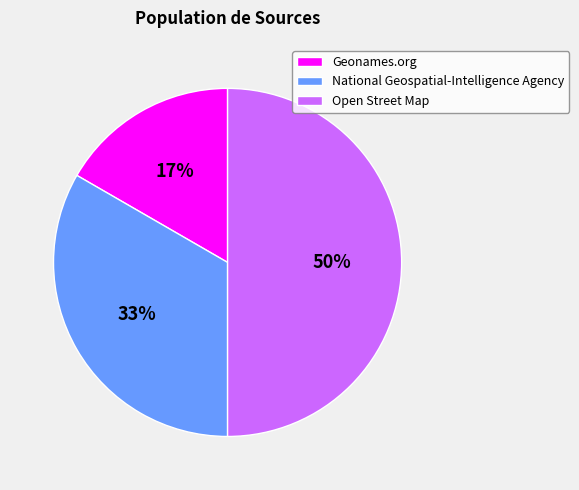

Do National Geospatial-Intelligence Agency and Open Street Map together represent more than half of the pie?

Yes